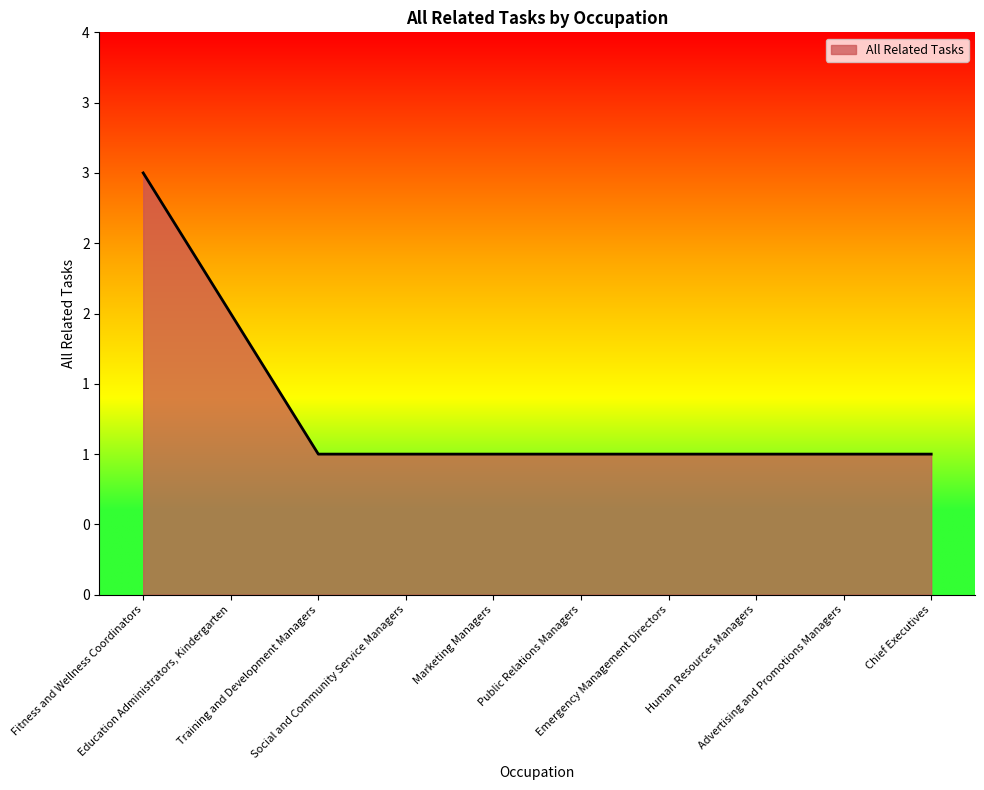

Count the values in the range 1 to 2.

9